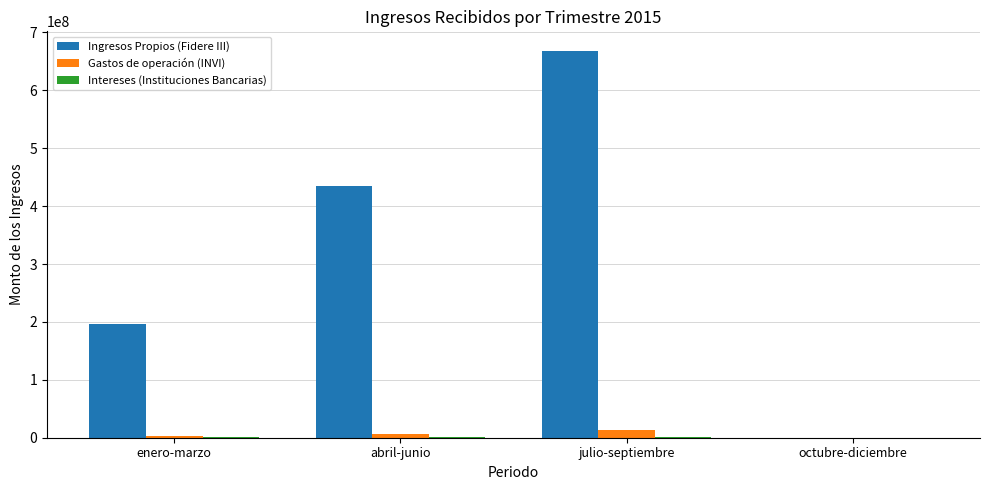

Where is Ingresos Propios (Fidere III) nearest to the value 334203058?

abril-junio